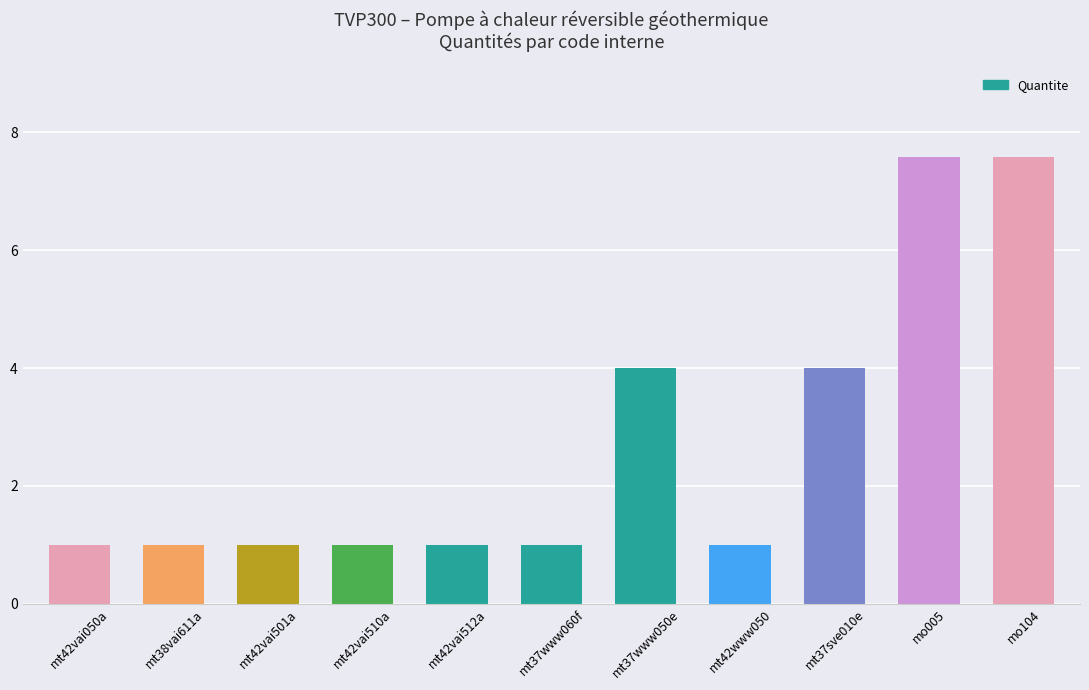

What is the ratio of the value at mo104 to the value at mt42vai510a?

7.6